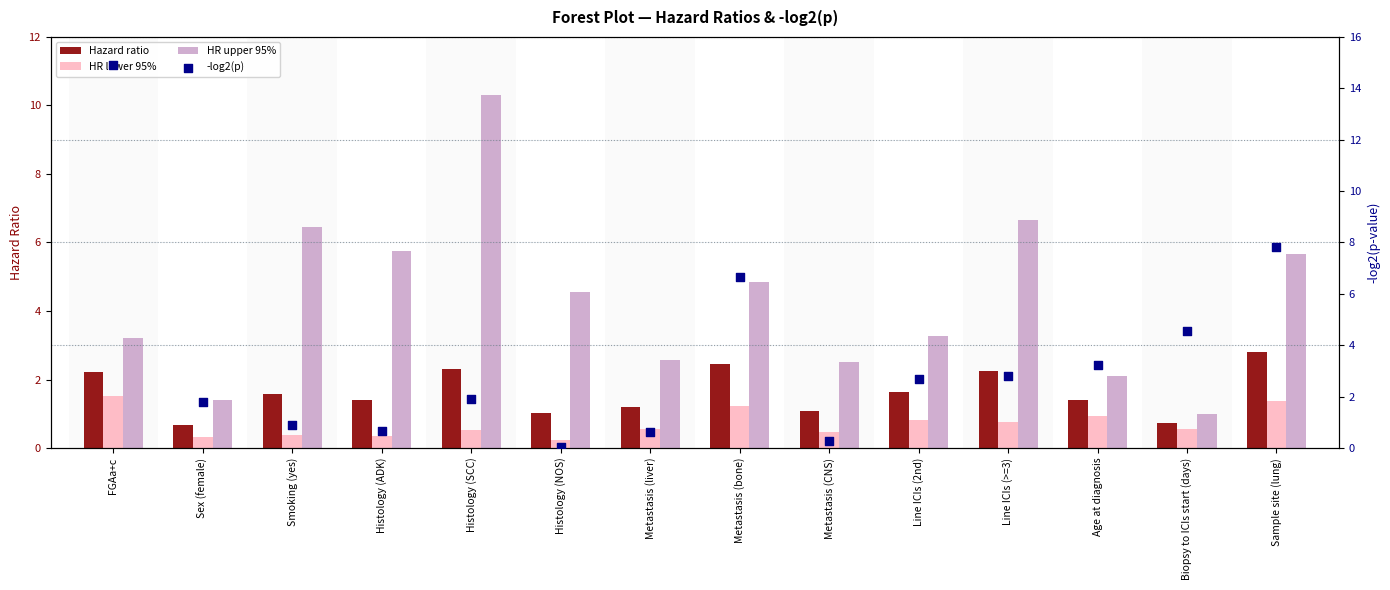

Is the value of Hazard ratio at Line ICIs (>=3) greater than the value of -log2(p) at Biopsy to ICIs start (days)?

No